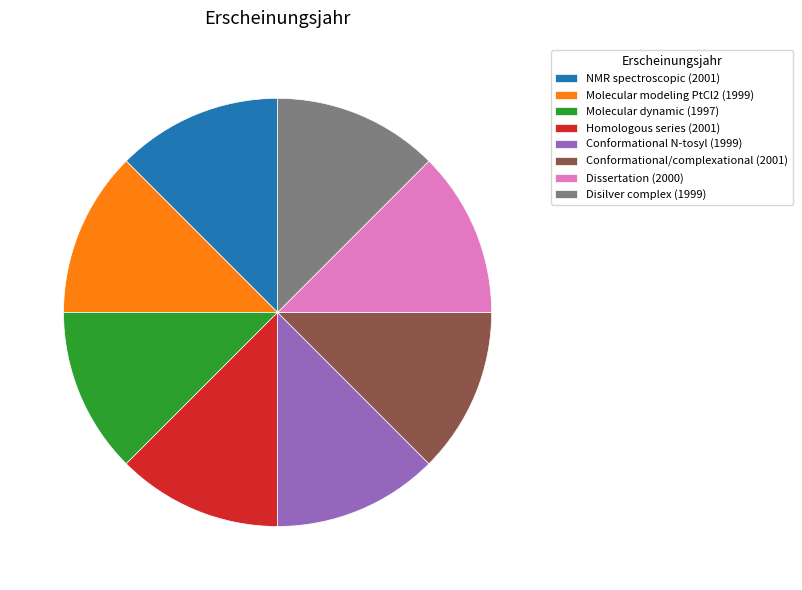

How many segments does this pie chart have?

8